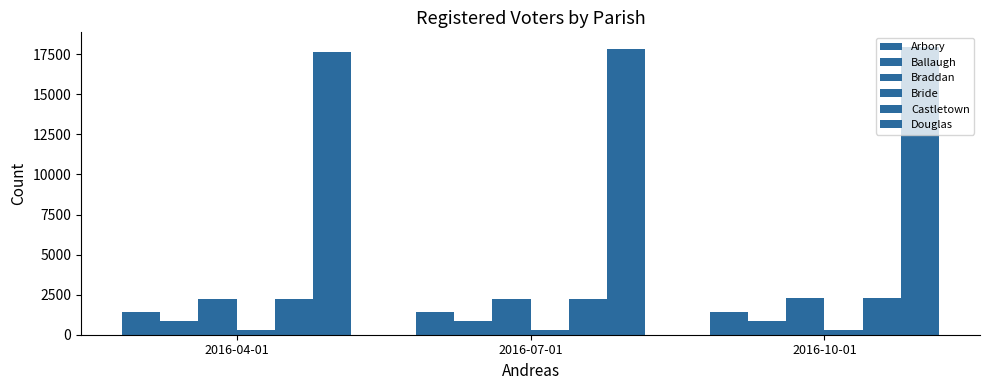

How many data points does each series have?

3